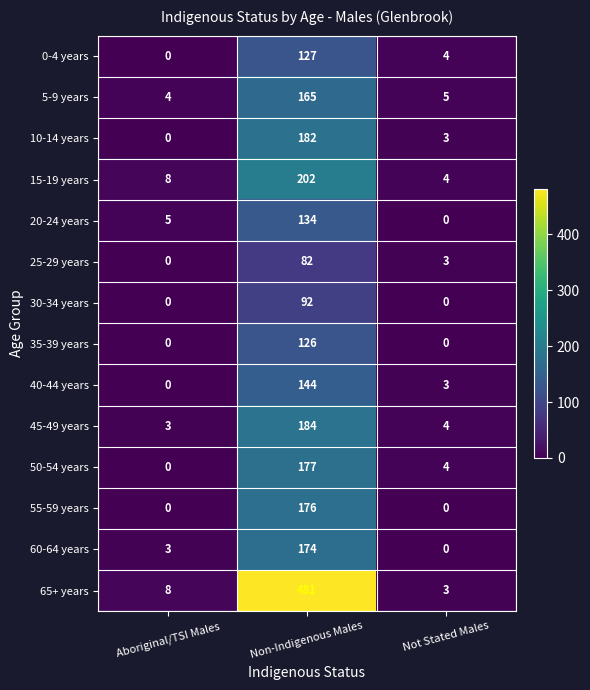

List the series in order of their peak value, lowest first.

25-29 years, 30-34 years, 35-39 years, 0-4 years, 20-24 years, 40-44 years, 5-9 years, 60-64 years, 55-59 years, 50-54 years, 10-14 years, 45-49 years, 15-19 years, 65+ years